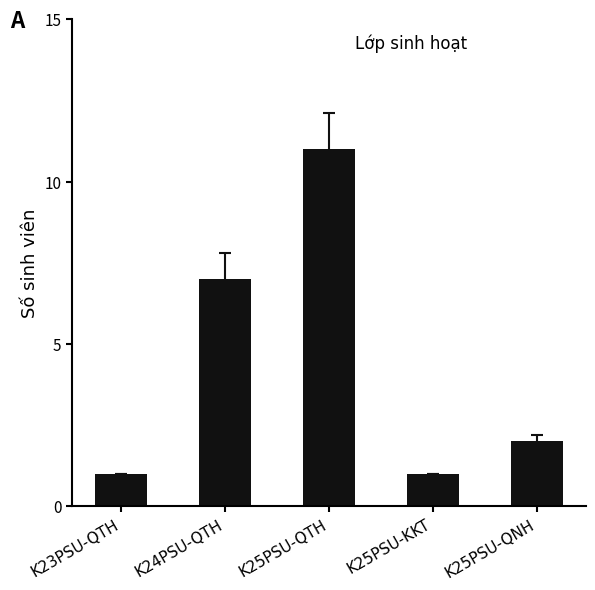

At which label is the value closest to 6?

K24PSU-QTH